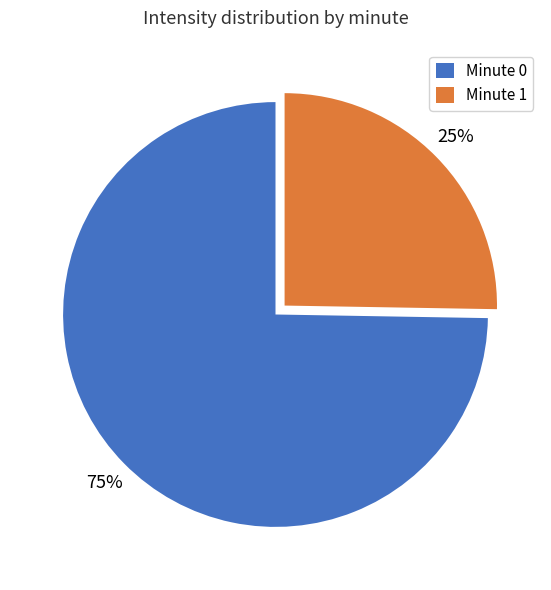

To the nearest percent, what is the average slice percentage?

50%